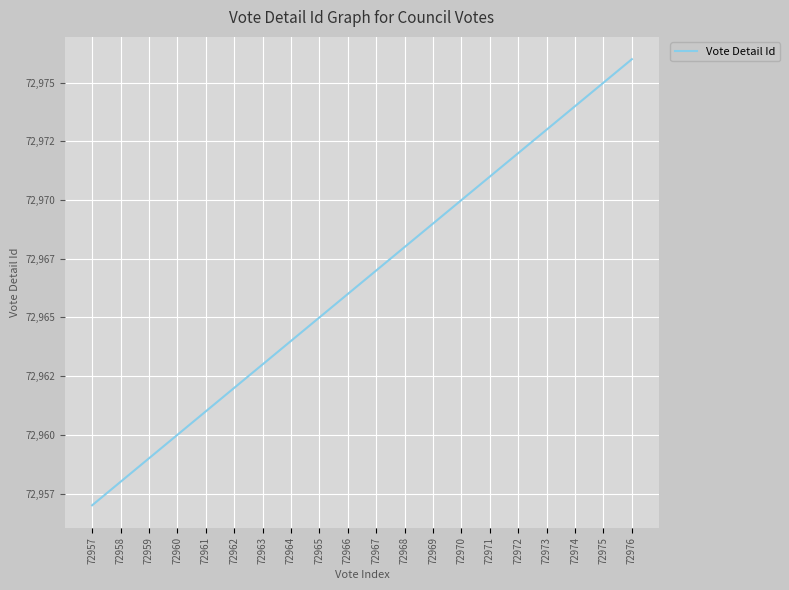

Does the chart have visible grid lines?

Yes